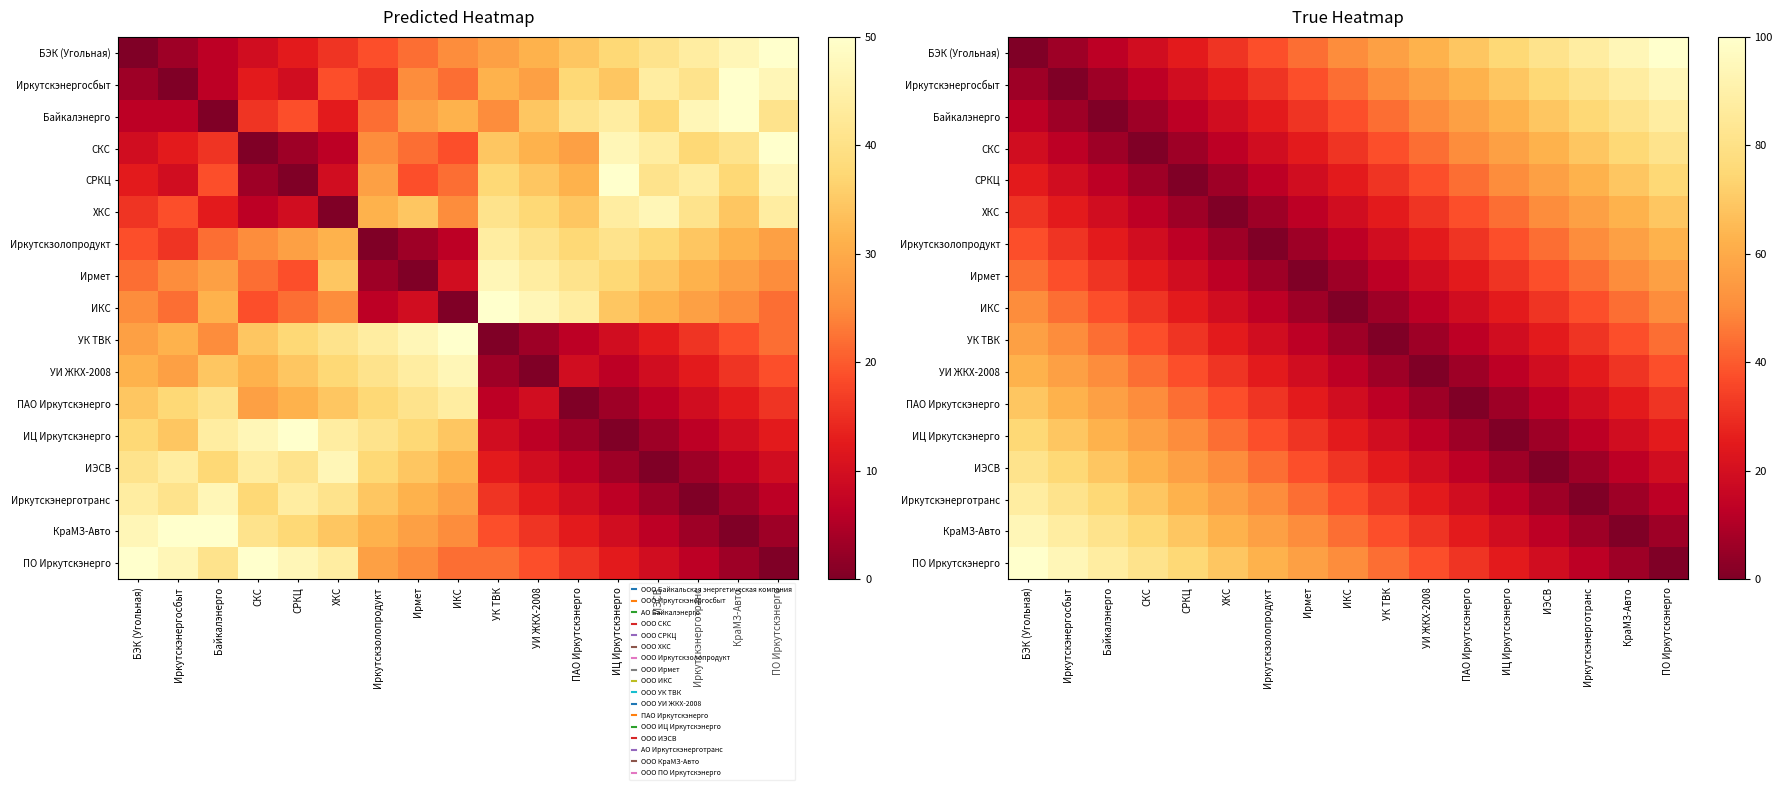

True or false: ХКС has a value of 12.5 at Ирмет.

True